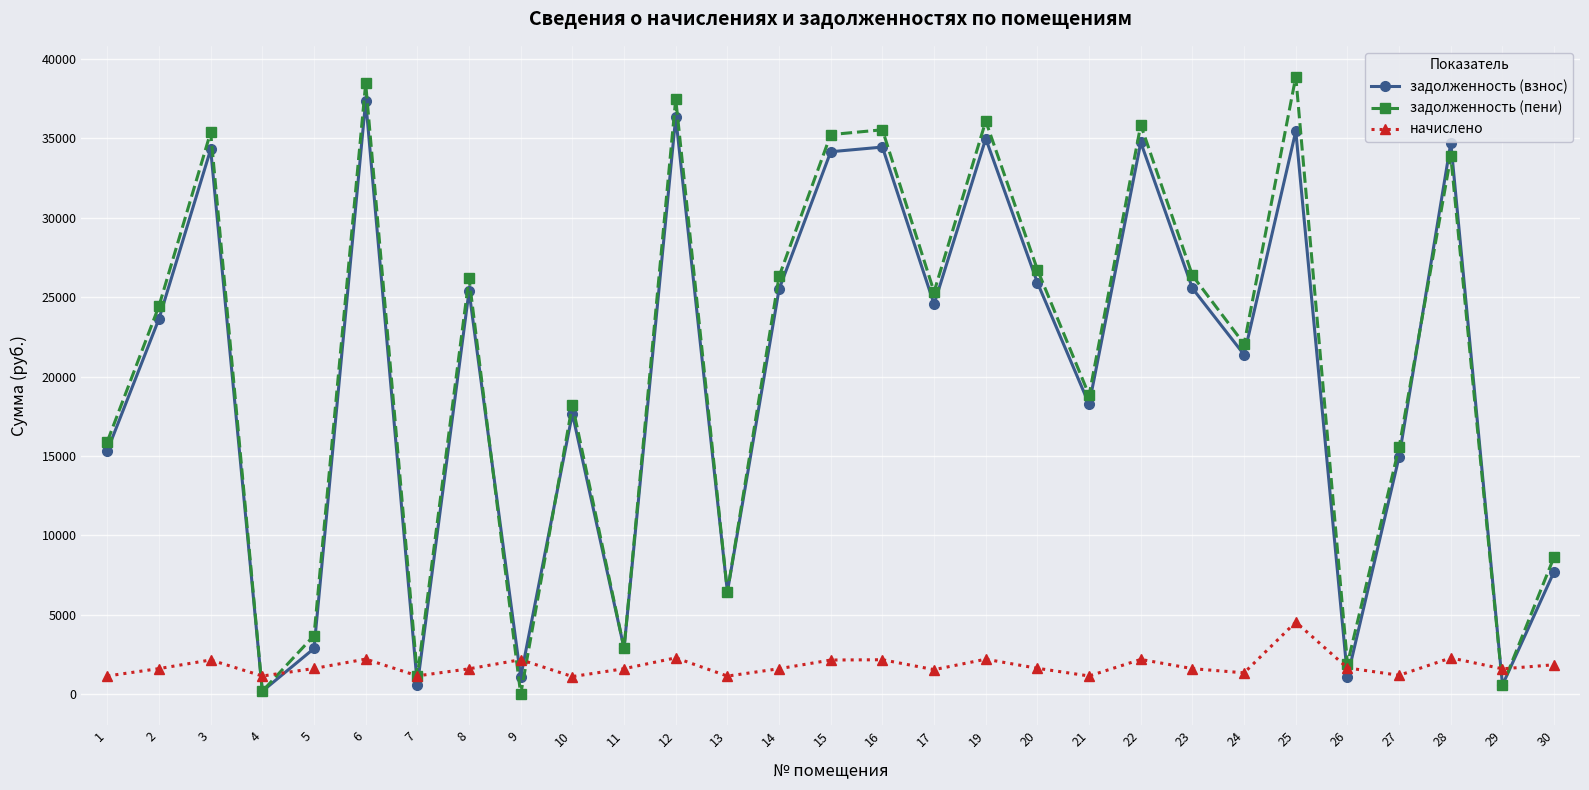

Is the value of задолженность (пени) at 15 greater than the value of начислено at 24?

Yes